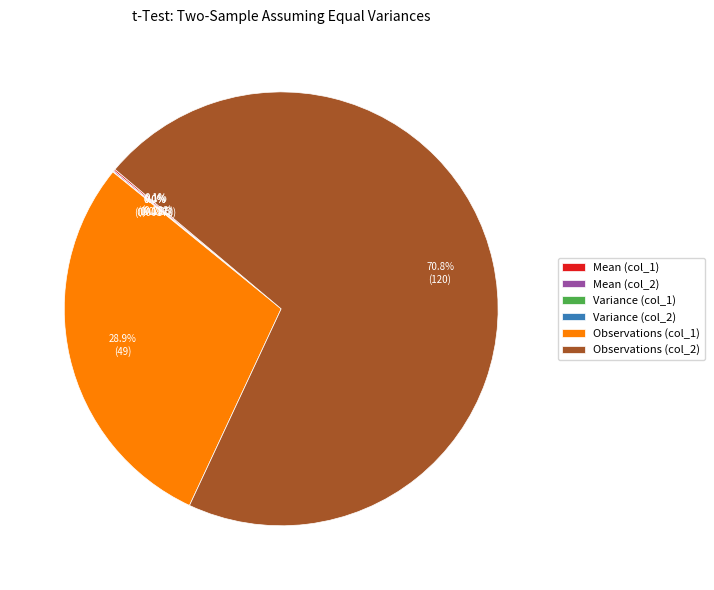

Which category accounts for the majority?

Observations (col_2)